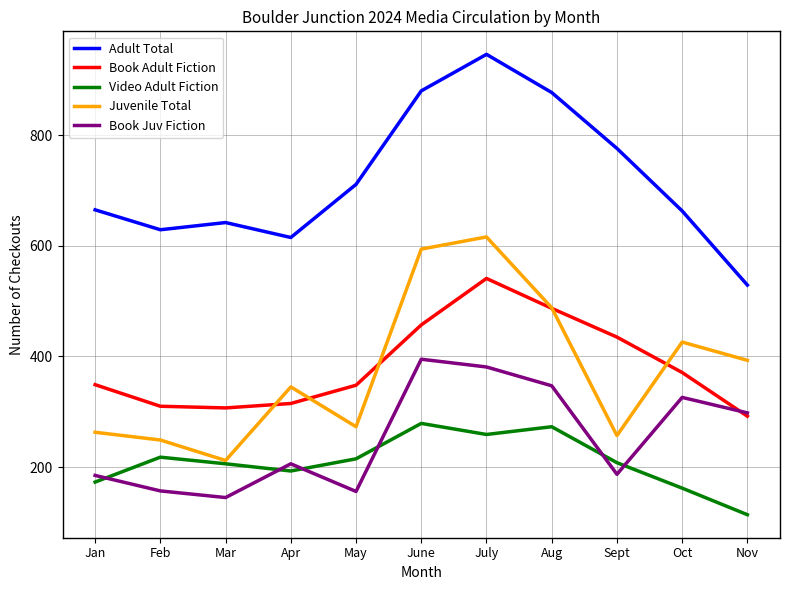

Which series has the widest spread of values?

Adult Total